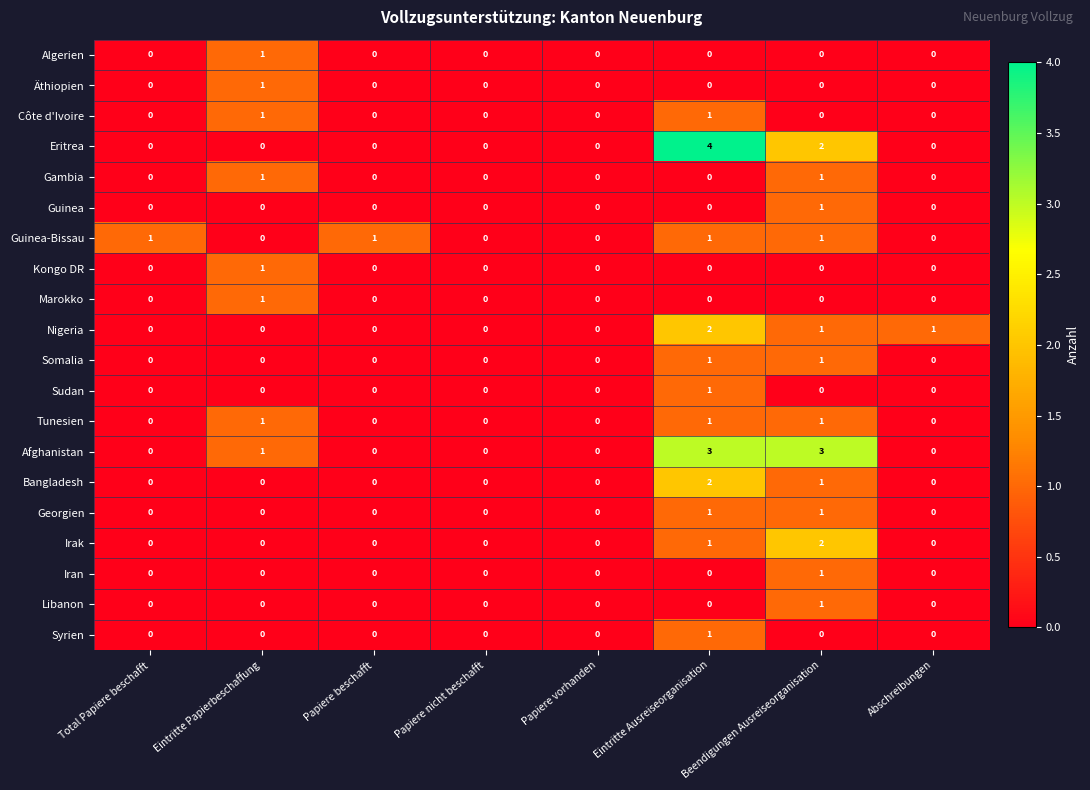

At which category is the sum across all series the highest?

Eintritte Ausreiseorganisation